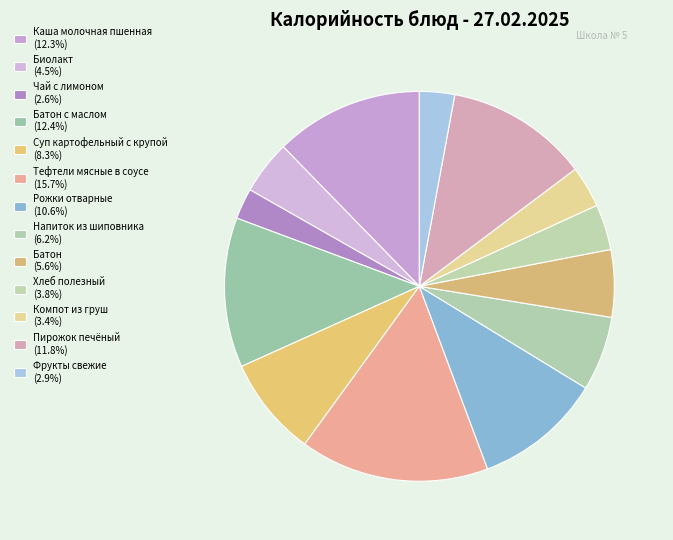

Which category has the smallest portion of the pie?

Чай с лимоном